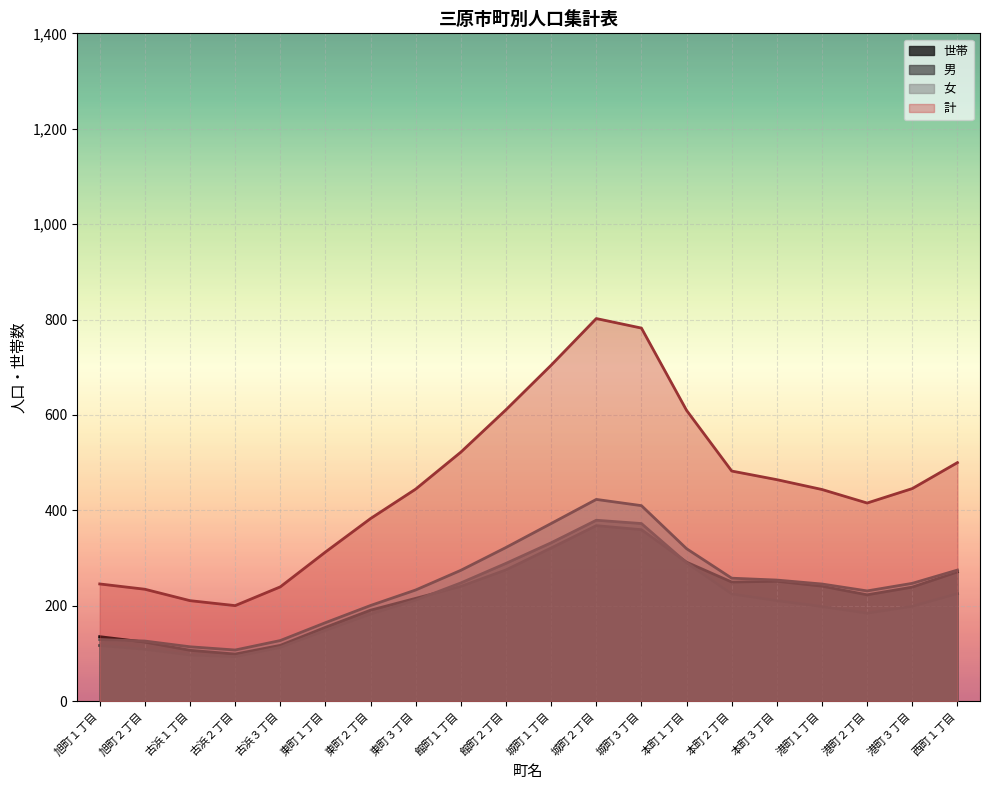

The value of 計 at 城町１丁目 is 704.3. True or false?

True